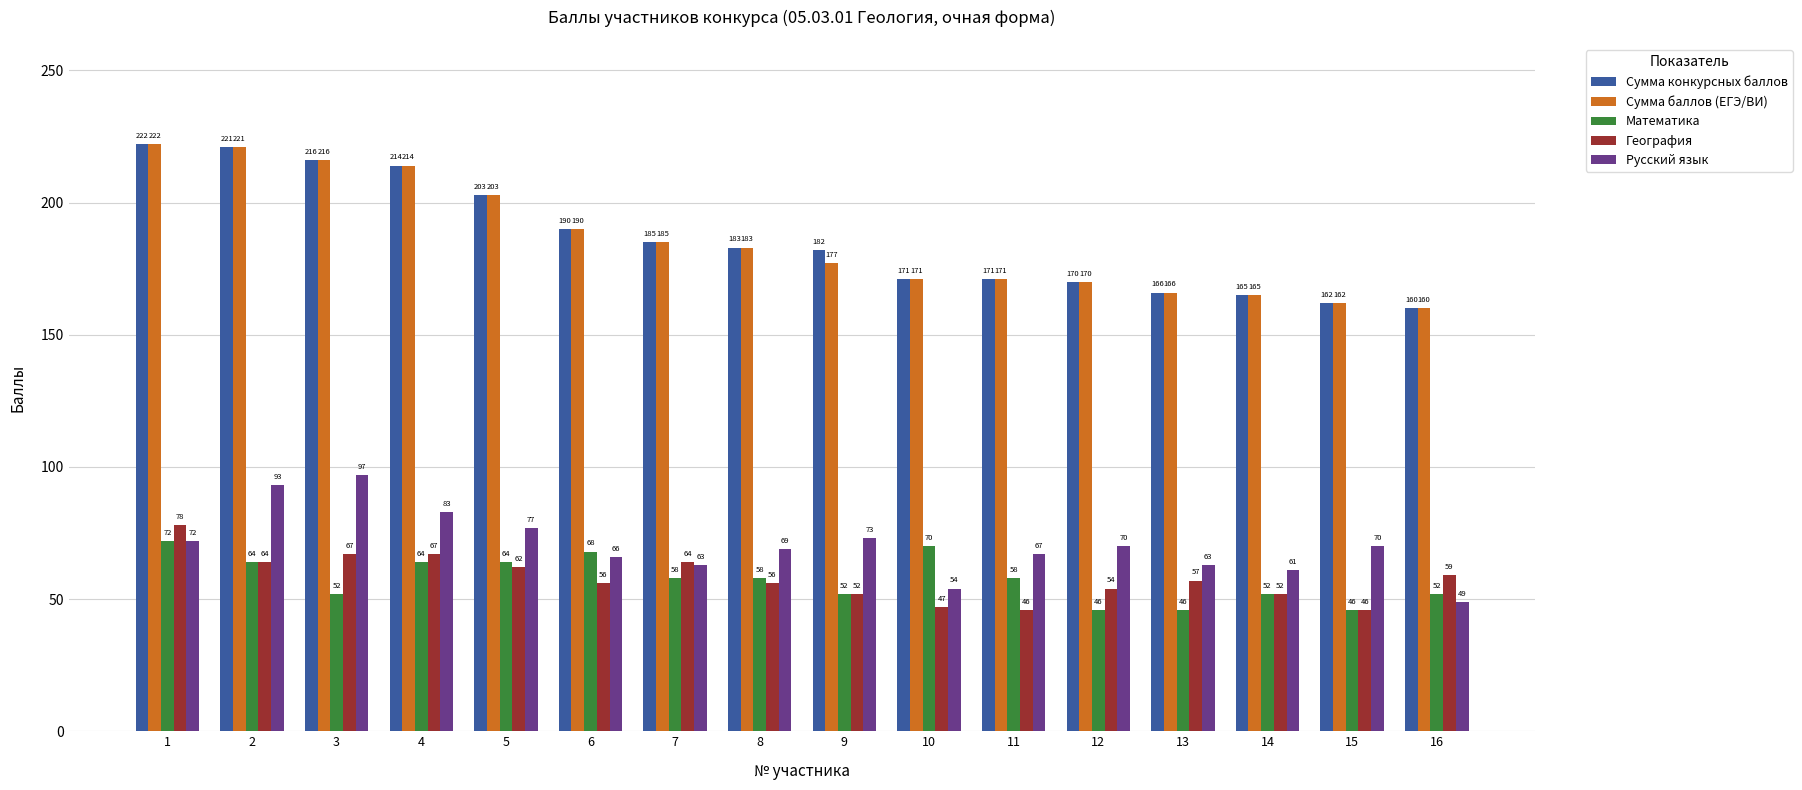

What is the sum of the Сумма конкурсных баллов values at 9 and 14?

347